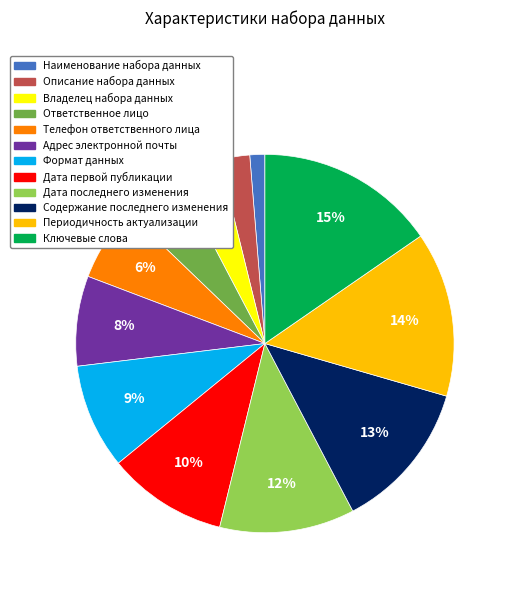

Is the sum of Наименование набора данных and Ответственное лицо greater than half?

No